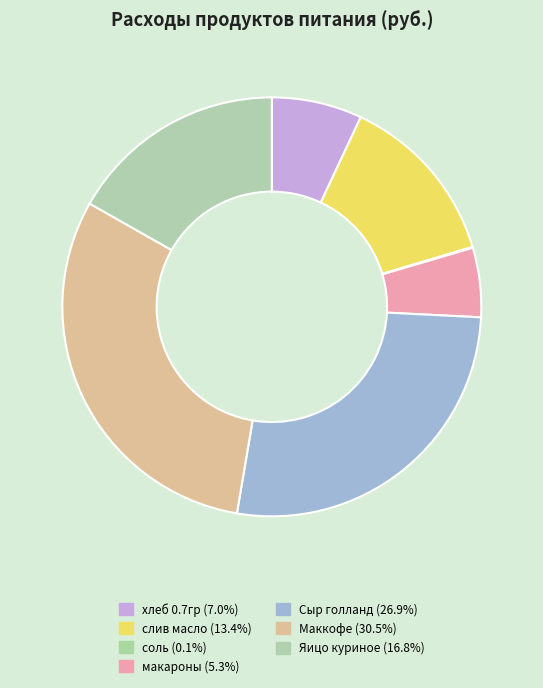

To the nearest percent, what is the difference between the Маккофе and слив масло slice percentages?

17%